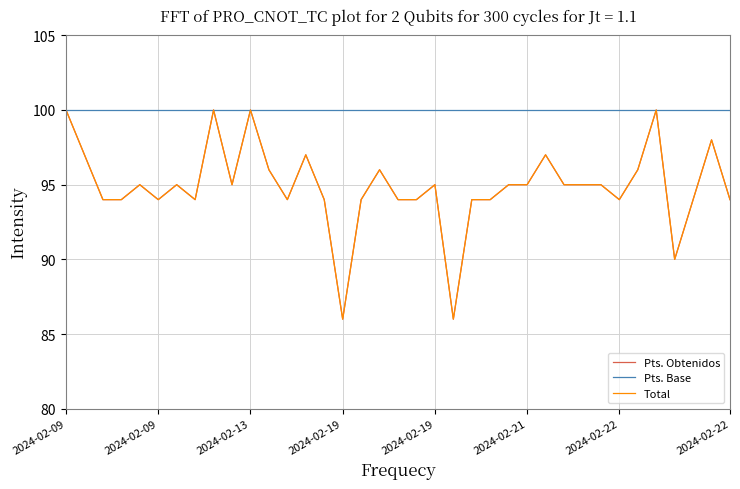

Is this an area chart (filled region under the line)?

No